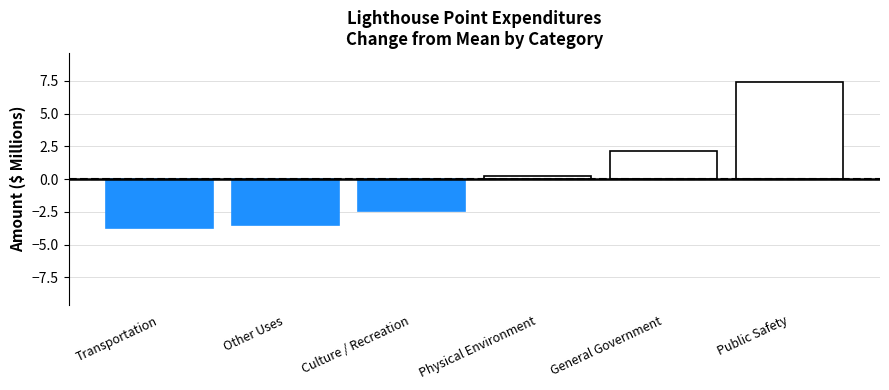

Where is the data nearest to the value 1?

Physical Environment